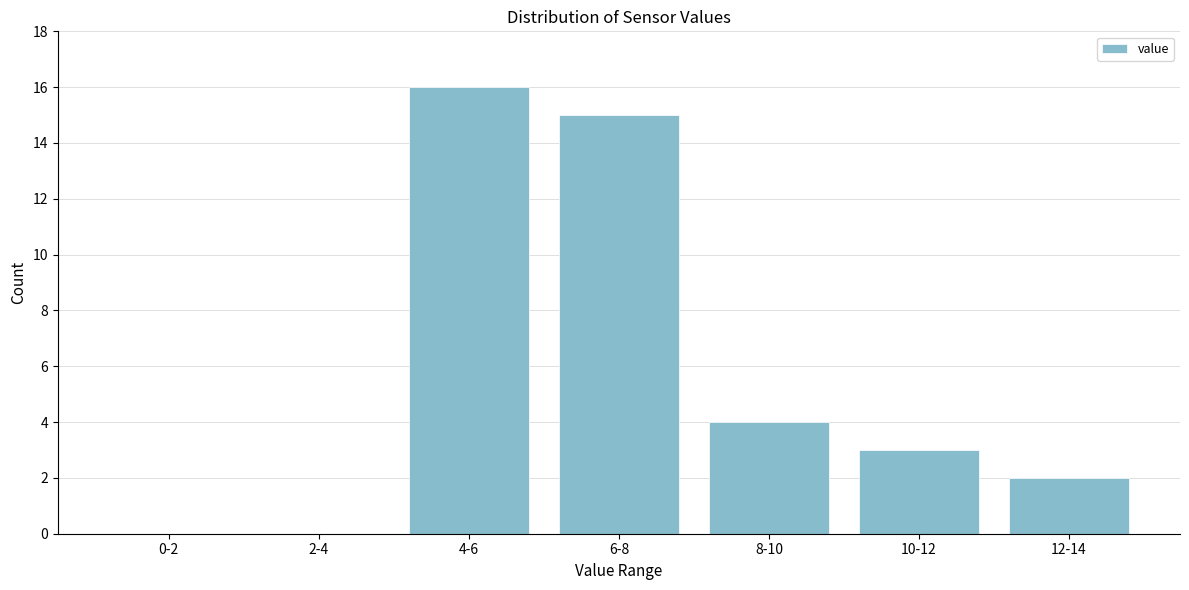

Reading left to right, list all the values displayed in this chart.

0-2=0	2-4=0	4-6=16	6-8=15	8-10=4	10-12=3	12-14=2